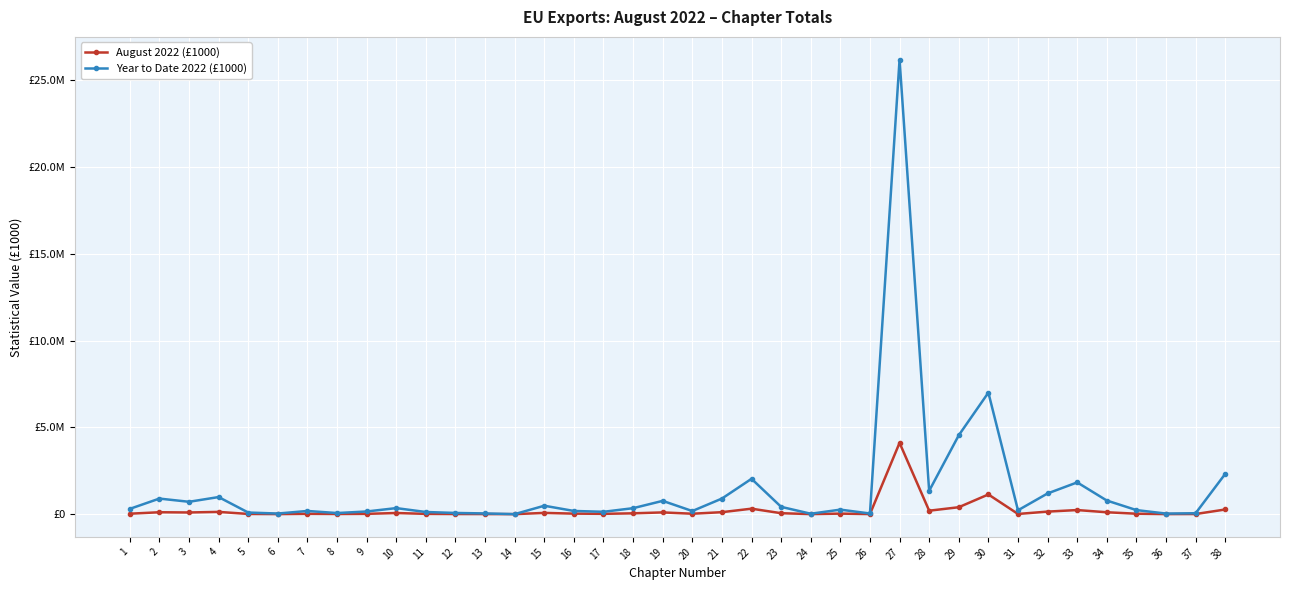

Where is the first local maximum for Year to Date 2022 (£1000)?

2